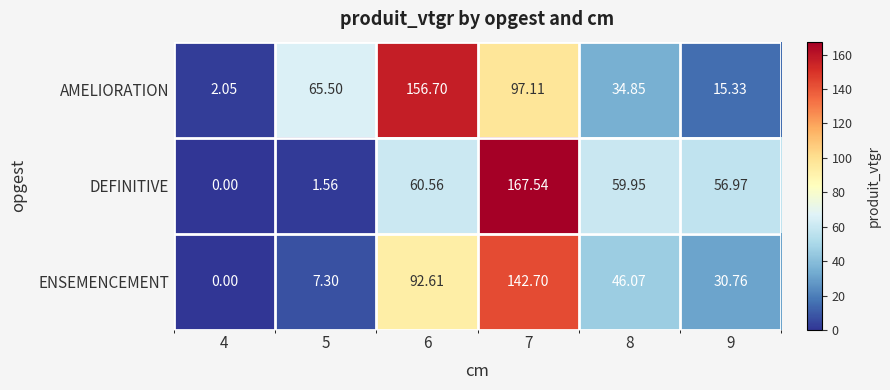

Is the value of AMELIORATION at 9 greater than the value of ENSEMENCEMENT at 9?

No